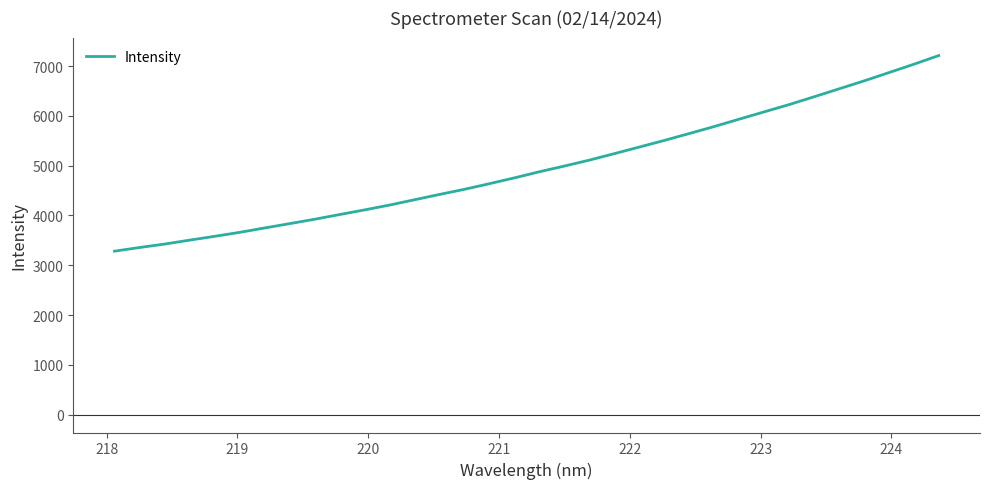

What is the smallest value displayed?

3282.6